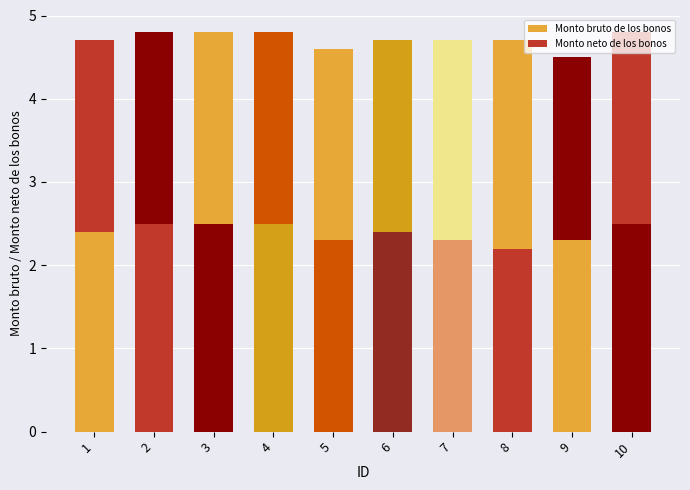

Rank the categories by Monto bruto de los bonos value from highest to lowest.

2, 3, 4, 10, 1, 6, 5, 7, 9, 8